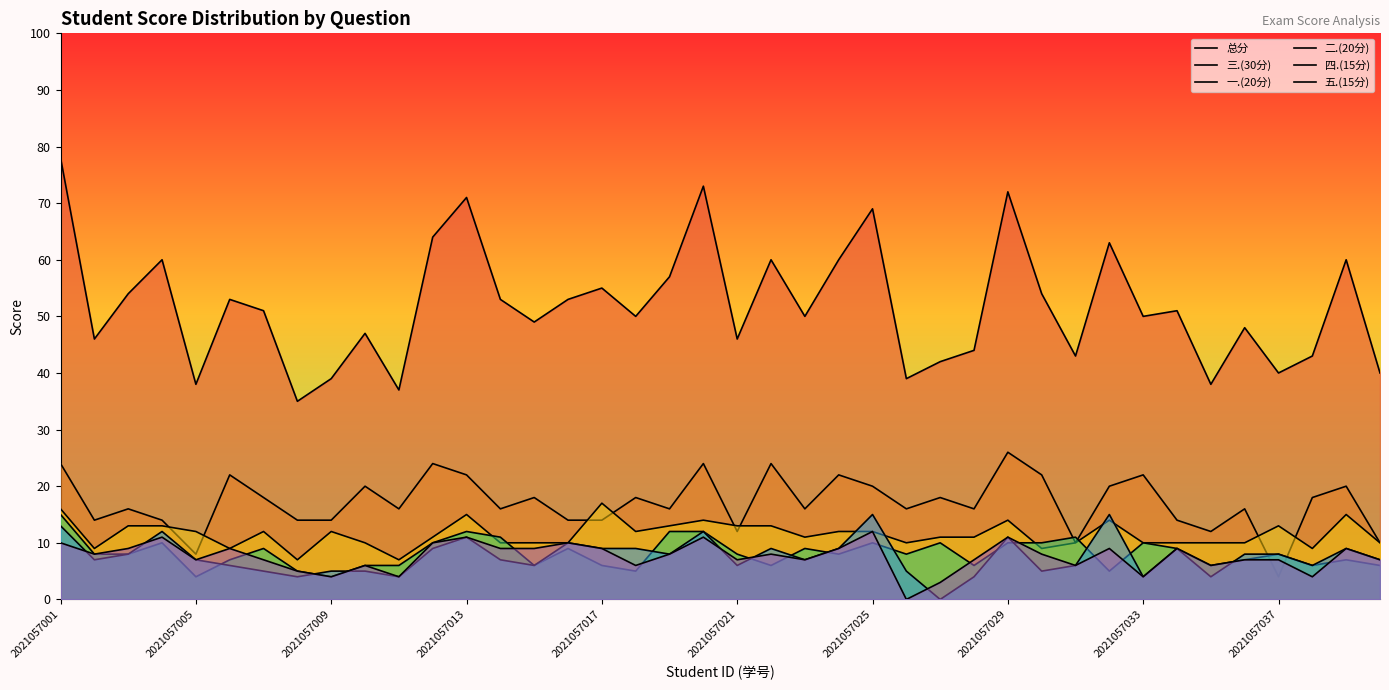

How many lines are shown in the chart?

6